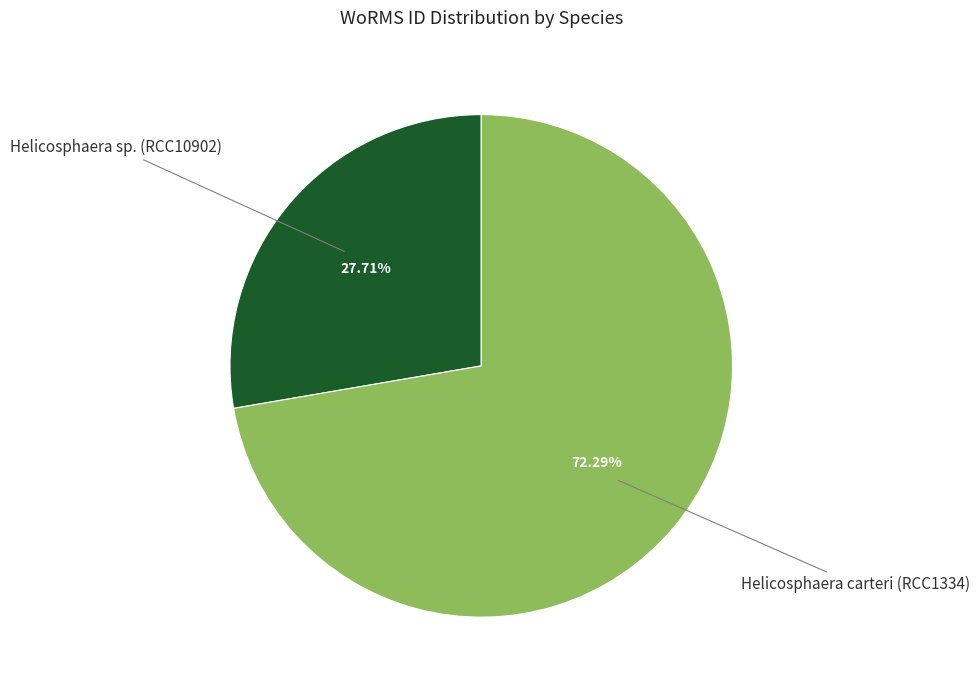

The Helicosphaera carteri (RCC1334) slice represents 72% of the pie. True or false?

True